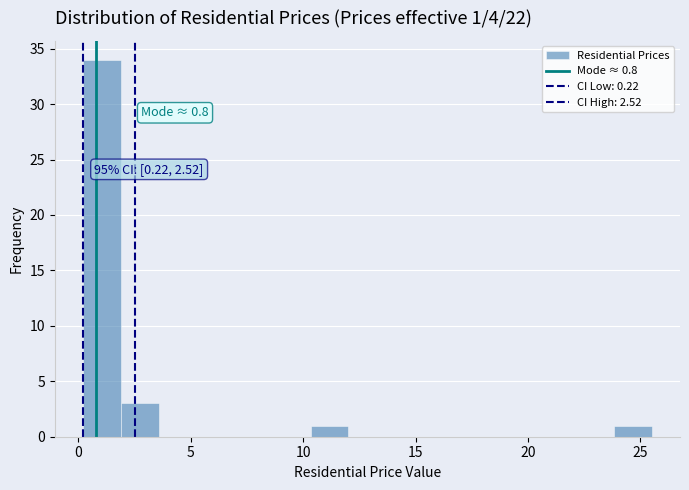

Read against the x-axis, roughly where is the centre of the tallest bar?

1.0